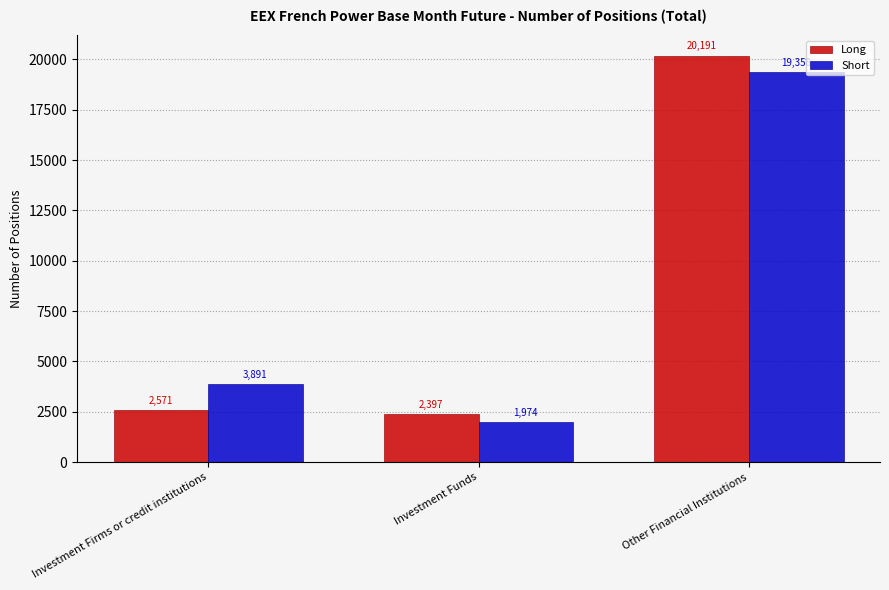

At which label is Long closest to 11293?

Investment Firms or credit institutions